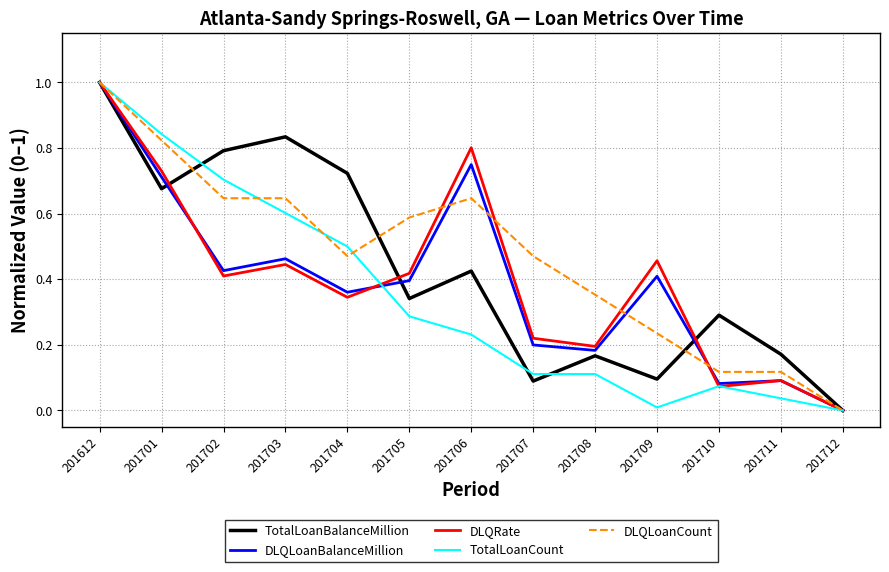

Which category has the lowest value in the TotalLoanBalanceMillion series?

201712